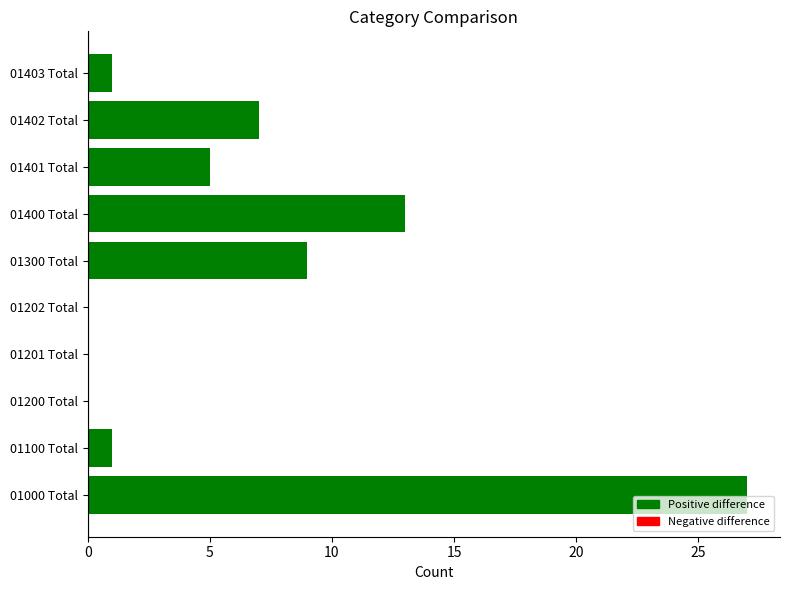

Which label corresponds to the largest value in the chart?

01000 Total